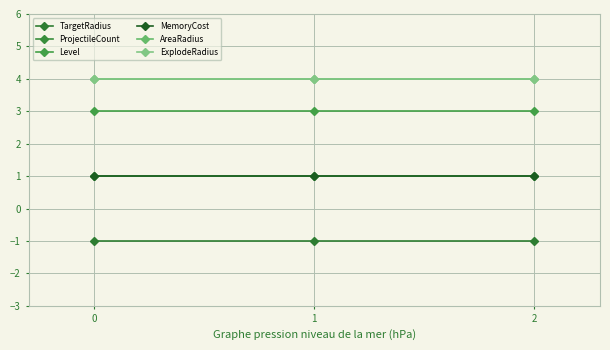

Is it true that TargetRadius equals -1 at 2?

True